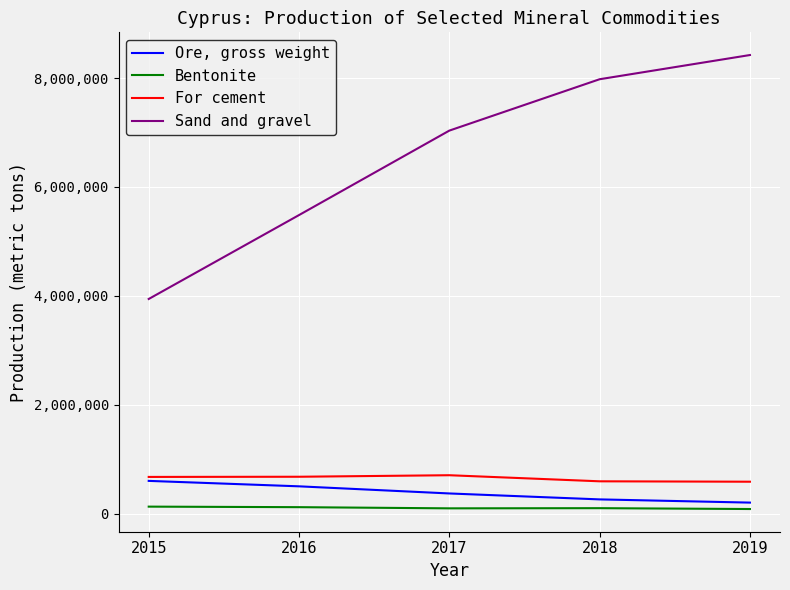

At which category is the sum across all series the highest?

2019